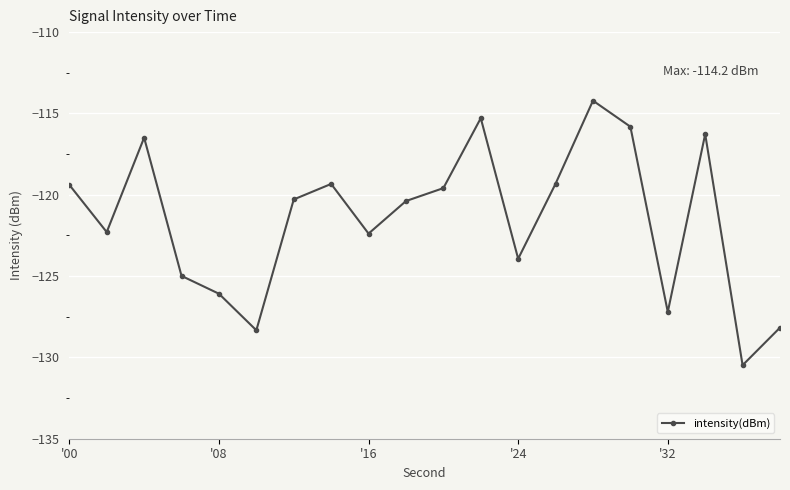

What is the value of the 18th point from the left?

-116.3